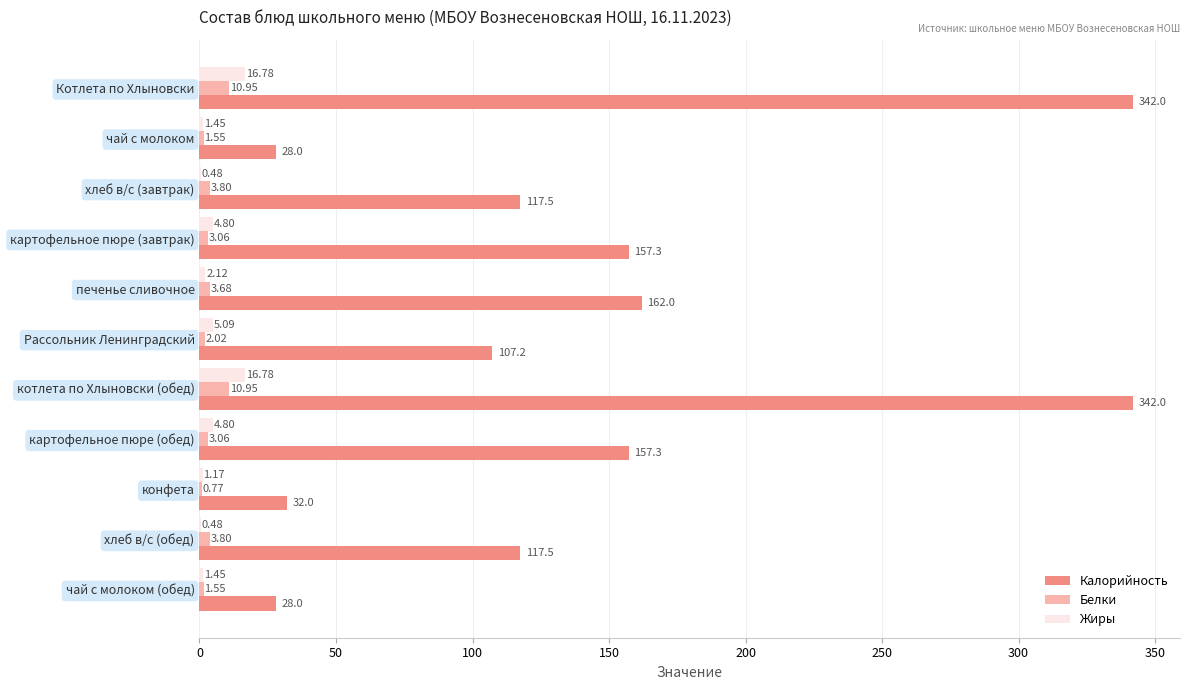

Is the value of Белки at Котлета по Хлыновски greater than the value of Жиры at чай с молоком?

Yes